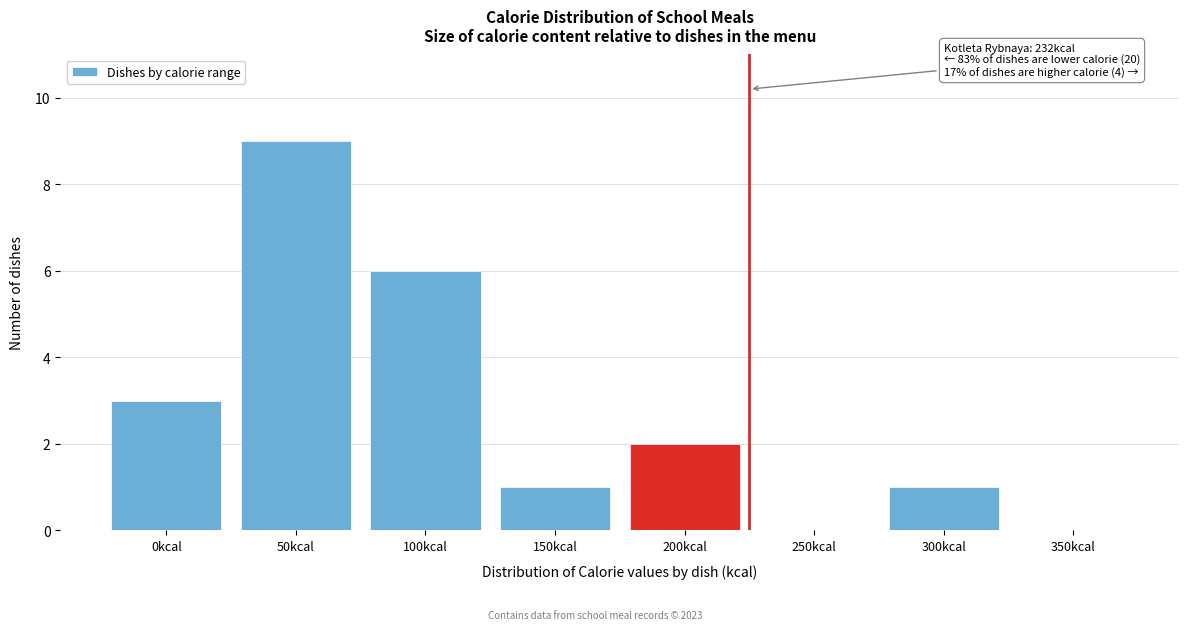

Reading left to right, transcribe all the data shown in this chart.

0kcal=3	50kcal=9	100kcal=6	150kcal=1	200kcal=2	250kcal=0	300kcal=1	350kcal=0